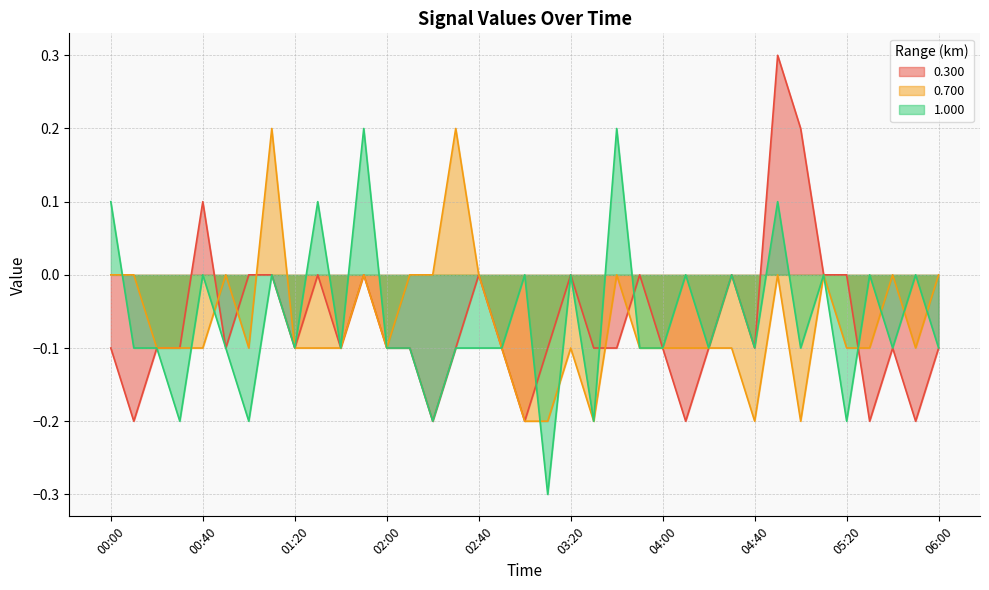

Which series changed the most between 02:40 and 04:20?

0.300